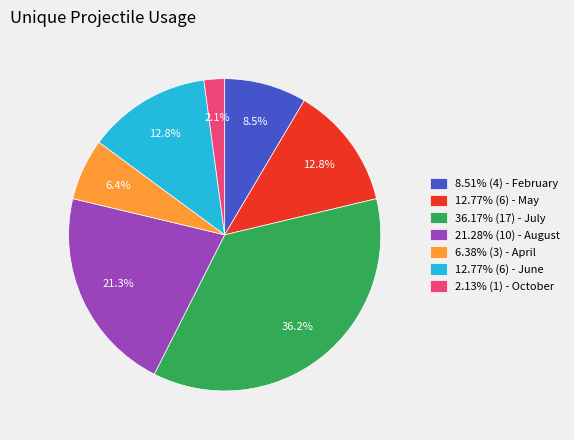

Combined, do 6.38% (3) - April and 12.77% (6) - May account for over 50%?

No